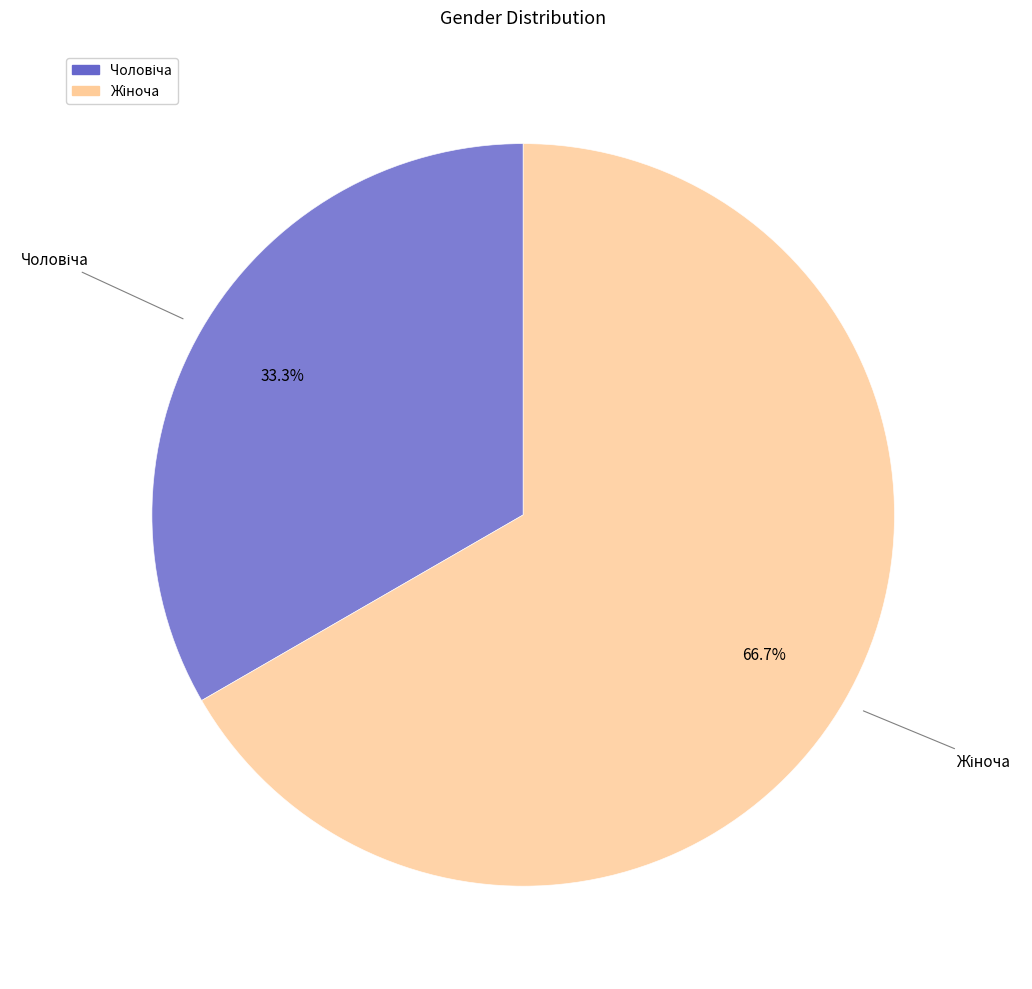

Is there a majority slice in this chart?

Yes